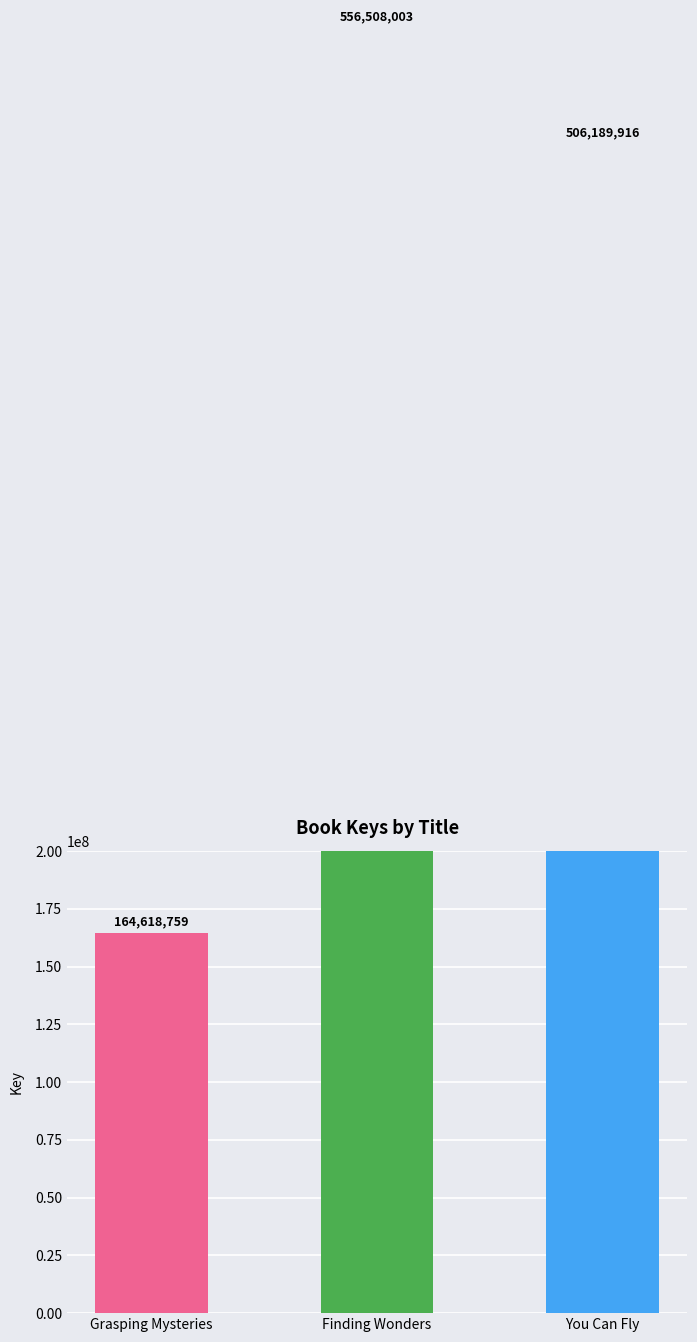

At which label is the value closest to 360563381?

You Can Fly